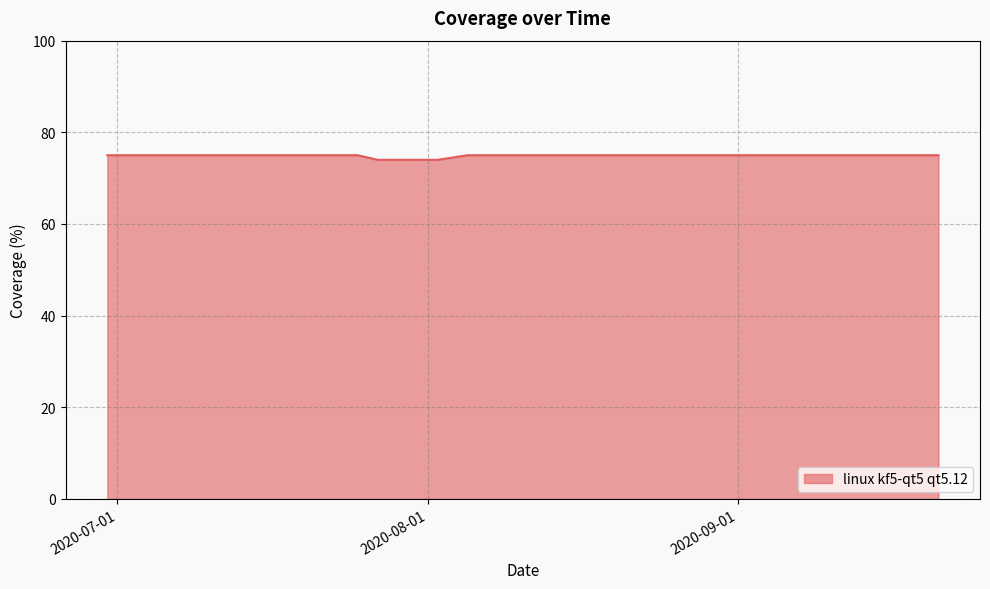

How many series are shown in this chart?

1